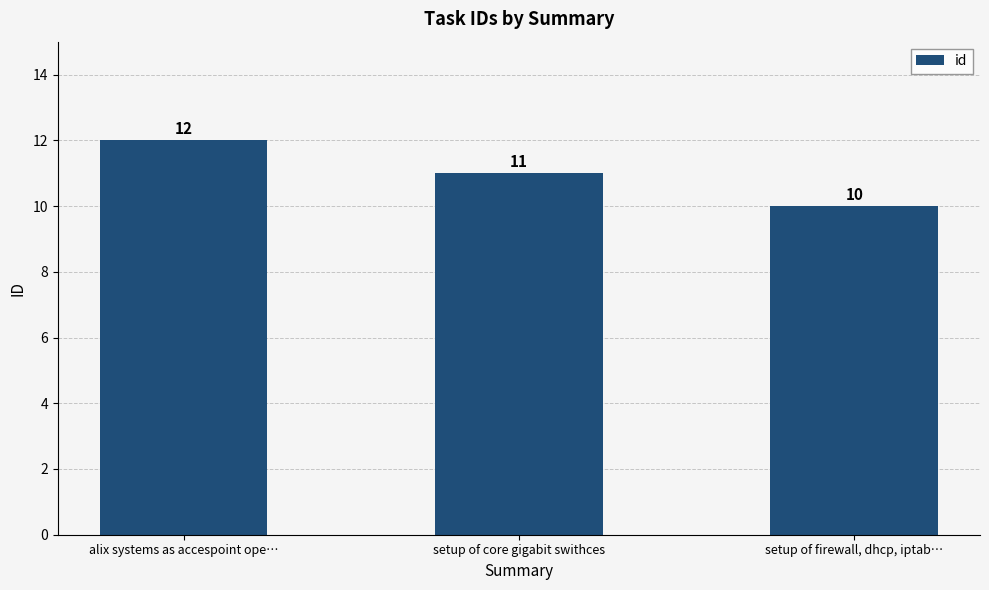

What is the change in value from alix systems as accespoint ope… to setup of firewall, dhcp, iptab…?

-2